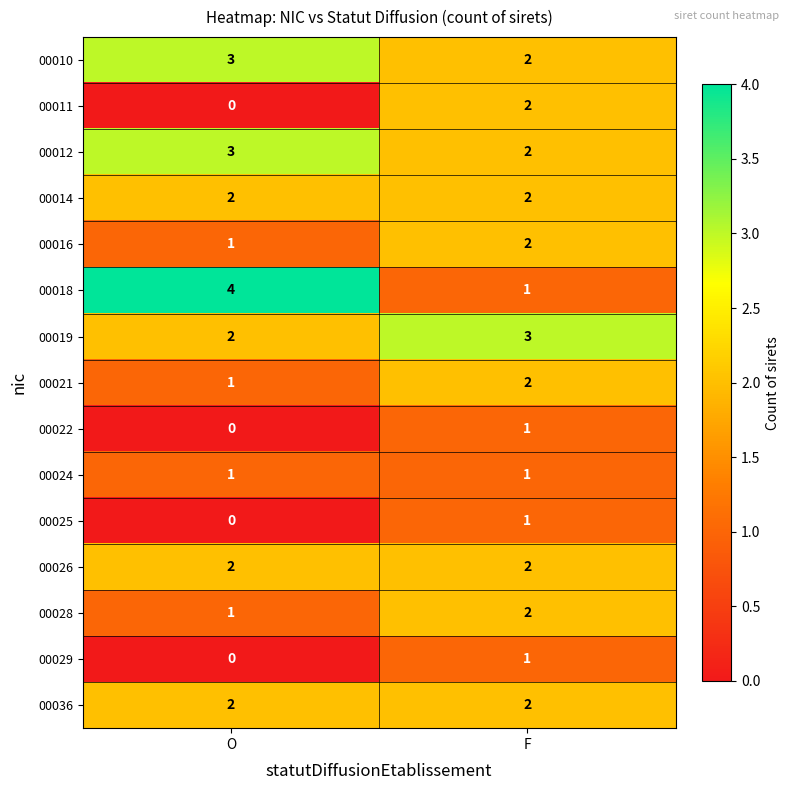

Which series changed the most between O and F?

00018